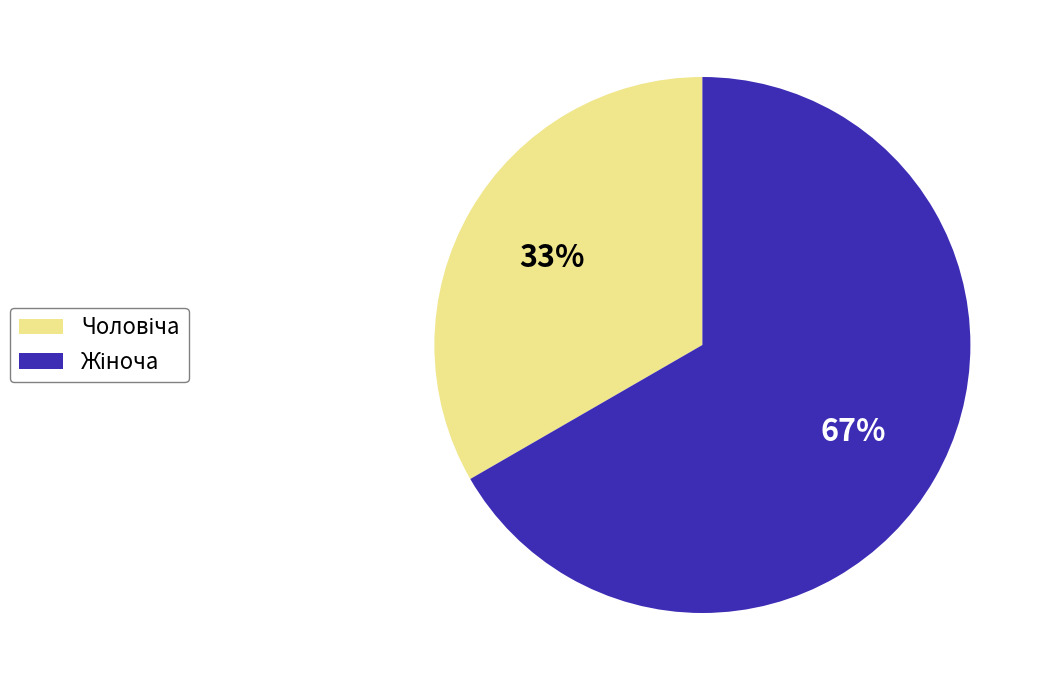

To the nearest percent, what is the average slice percentage?

50%